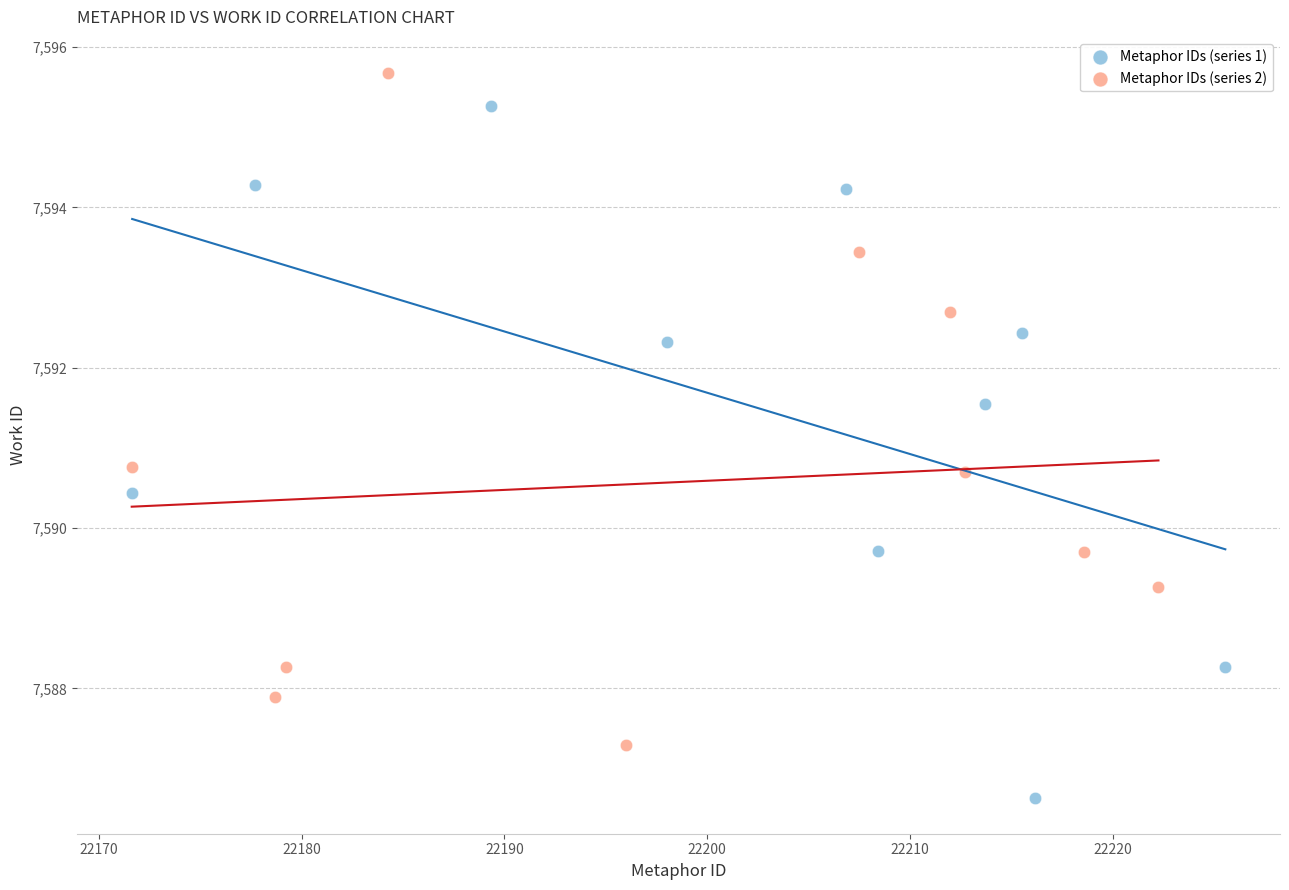

Which series reaches the maximum Y coordinate?

Metaphor IDs (series 2)